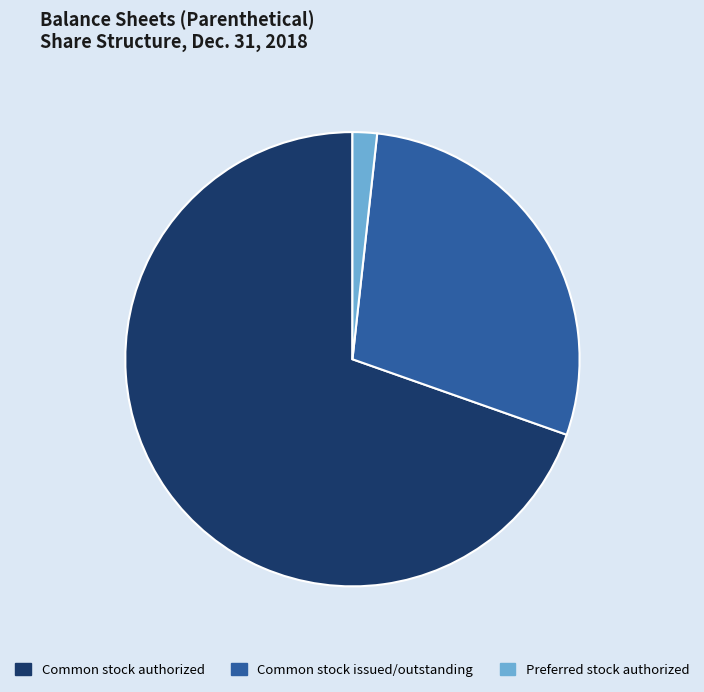

Which category has the biggest portion of the pie?

Common stock authorized